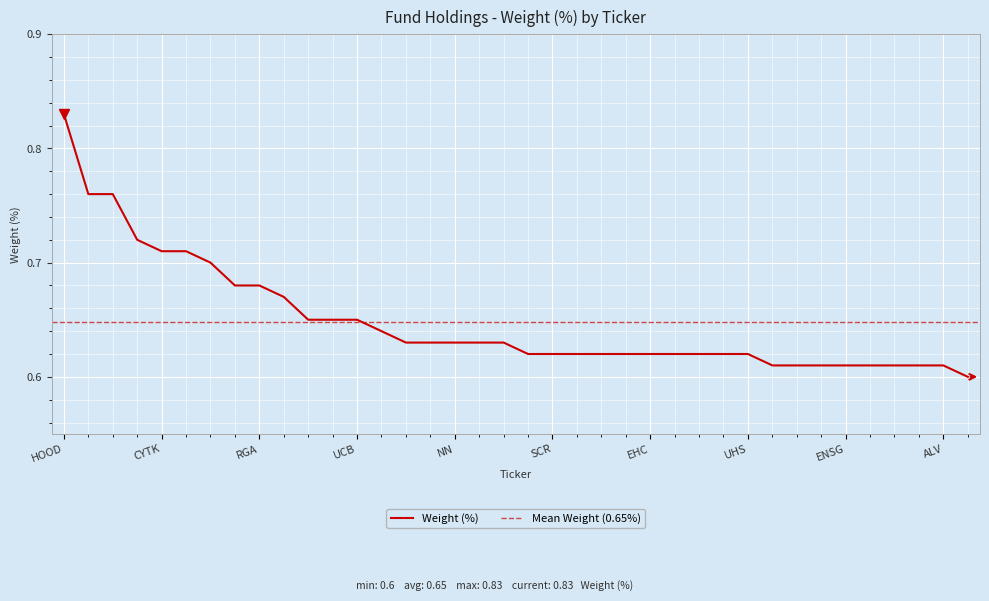

Between SCR and EQH, which is larger?

EQH